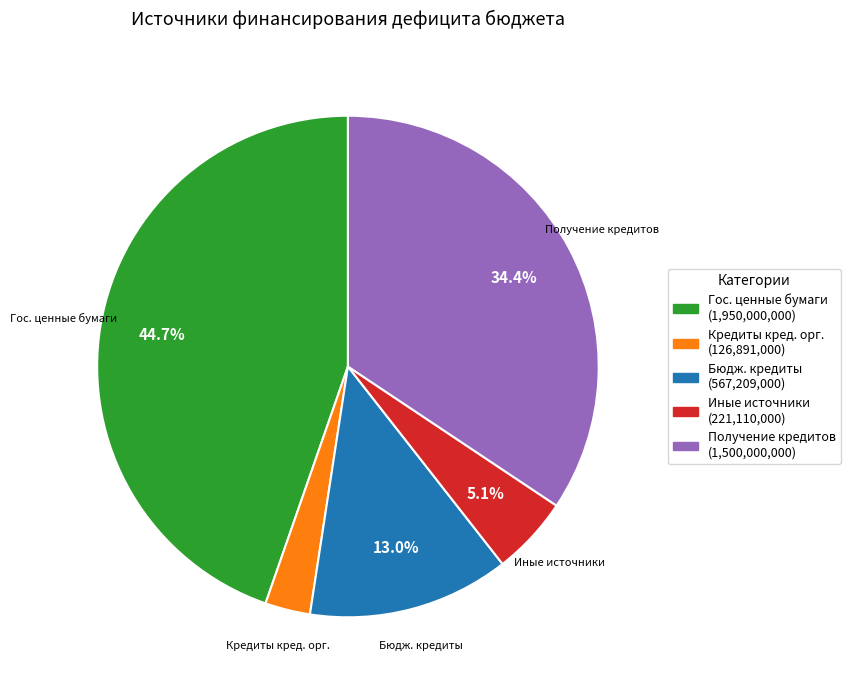

How much of the chart is everything except Иные источники?

94.9%